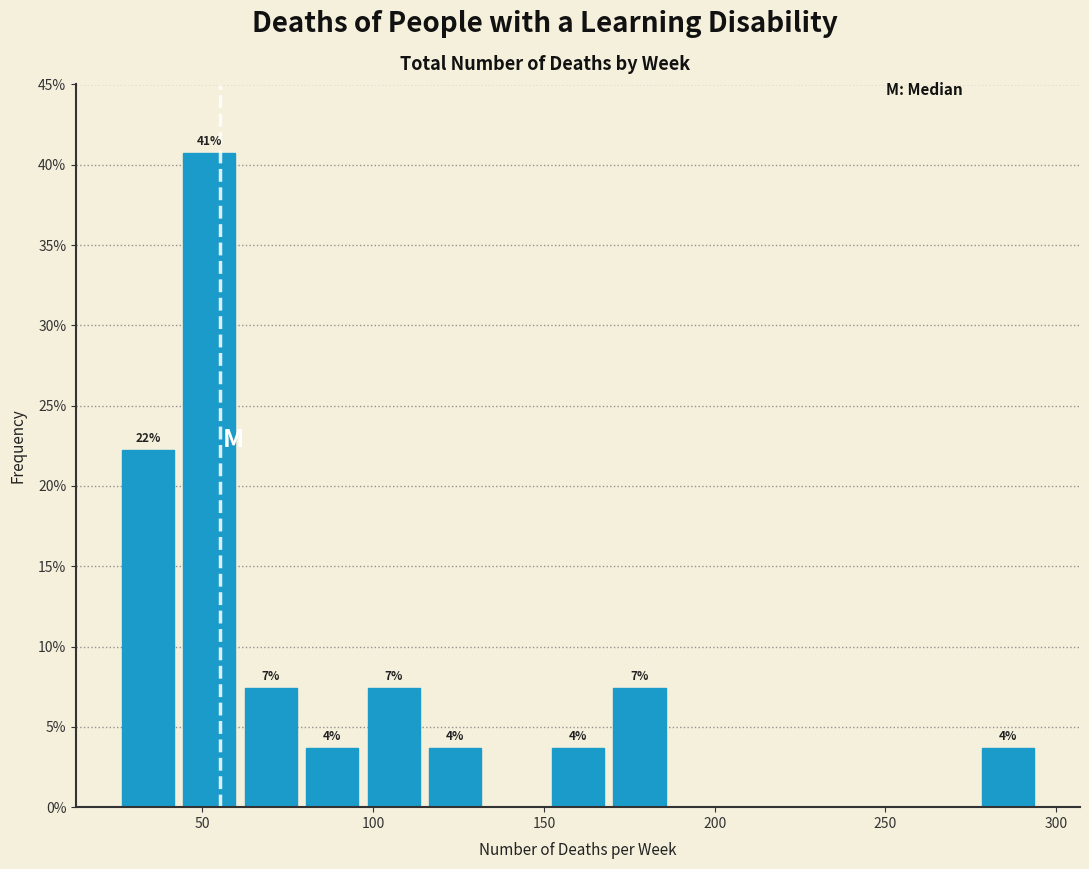

Read against the x-axis, roughly where is the centre of the tallest bar?

50